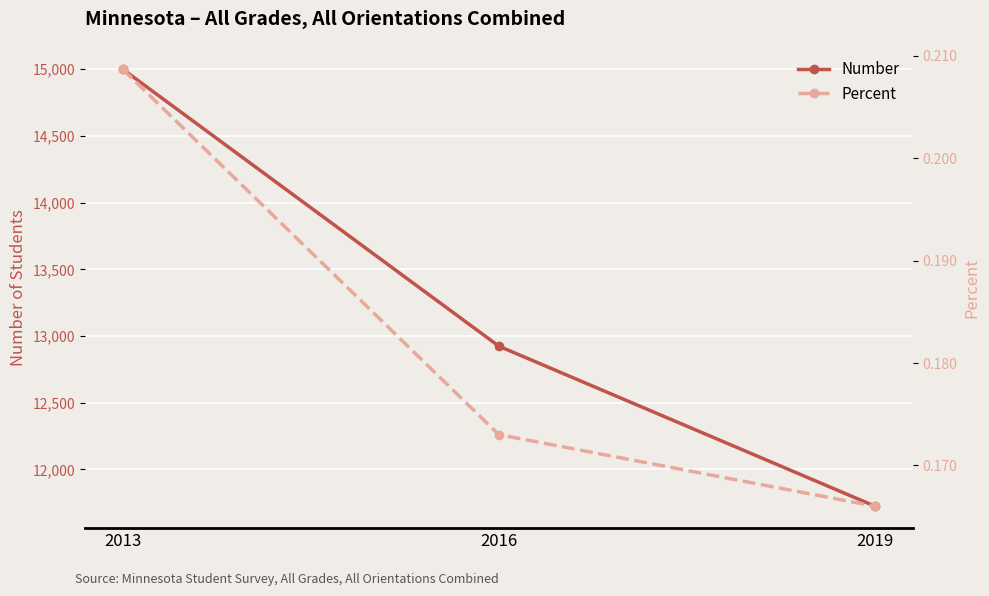

What is the value of the Percent point at the 3rd from the left?

0.2